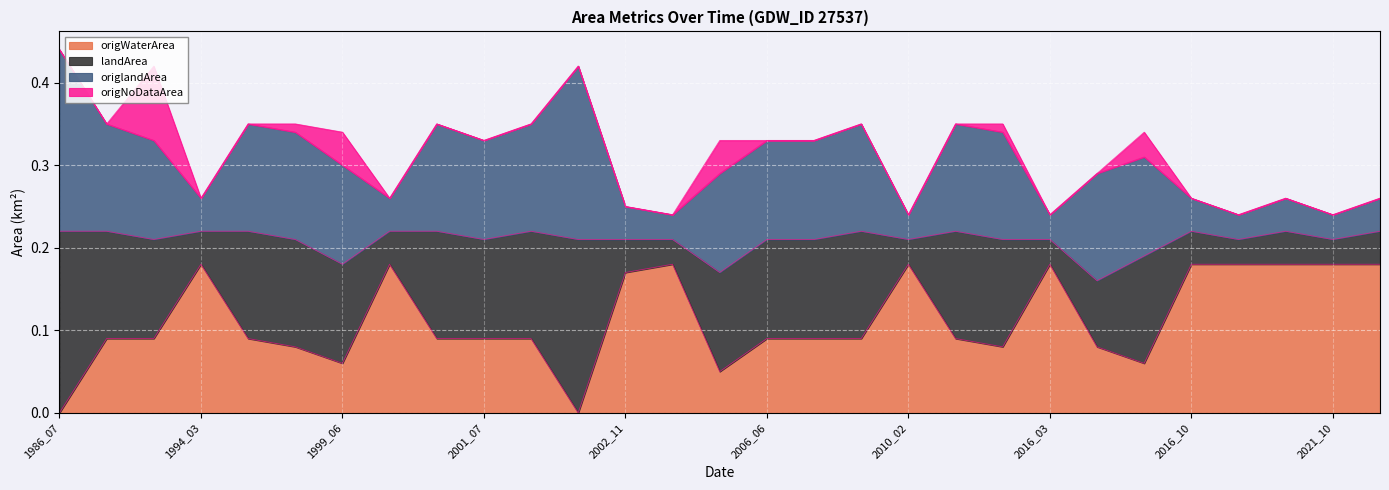

How many times do origlandArea and origWaterArea cross each other?

11